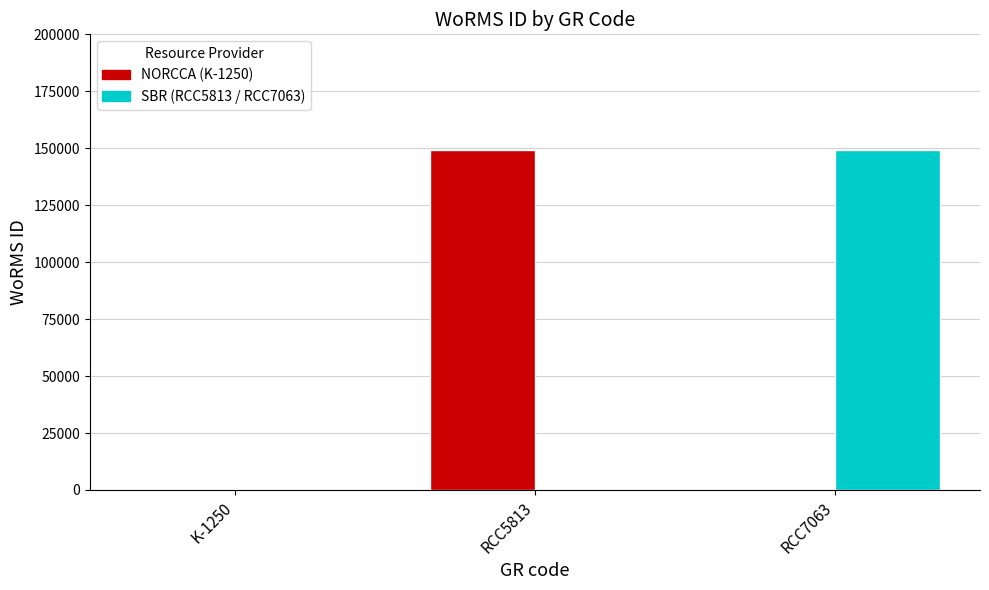

What is the greatest value displayed?

149200